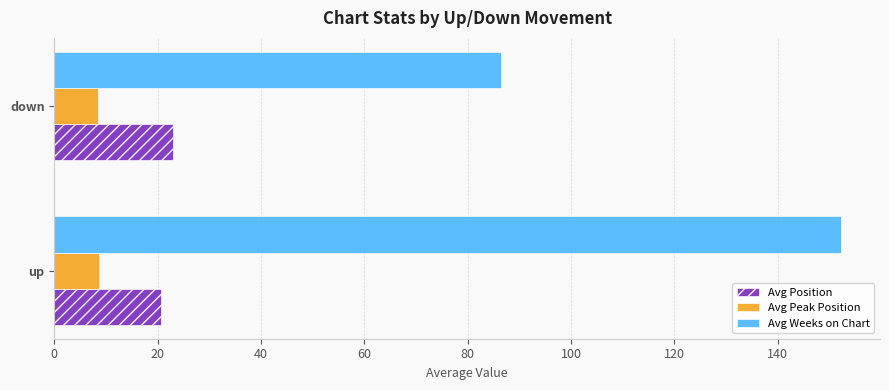

At up, list the series in order from largest to smallest.

Avg Weeks on Chart, Avg Position, Avg Peak Position